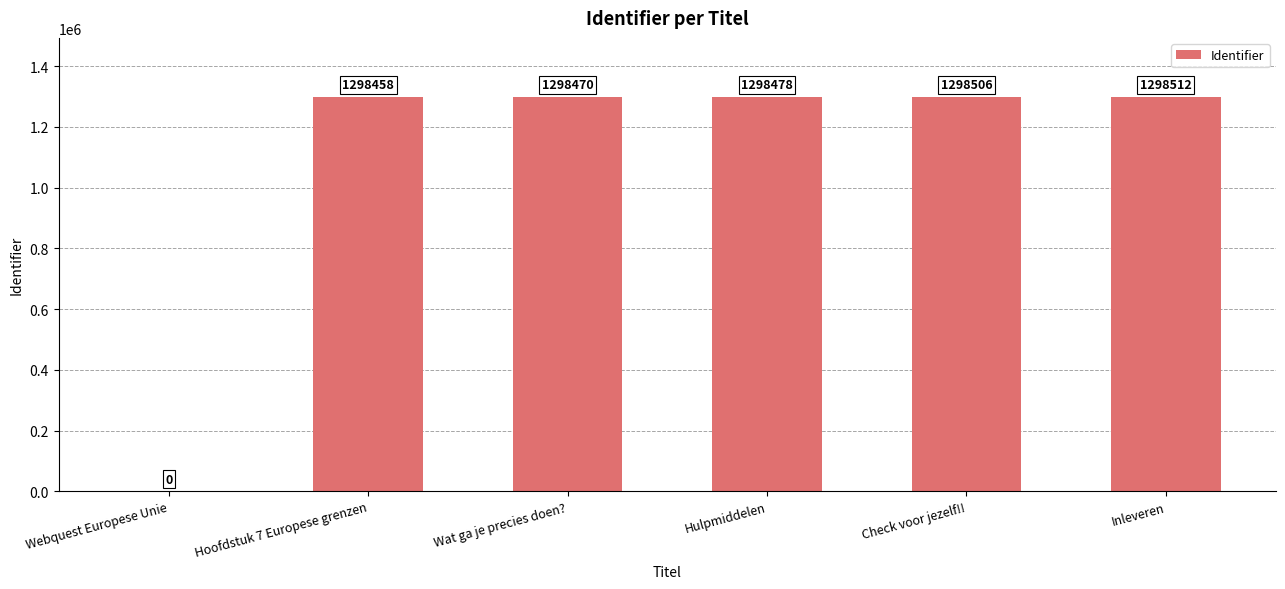

Count the number of categories in the chart.

6